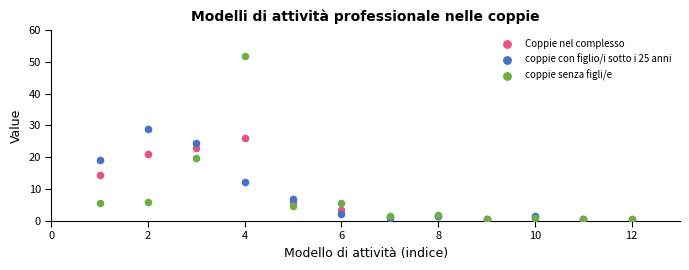

Which series reaches the maximum Y coordinate?

coppie senza figli/e